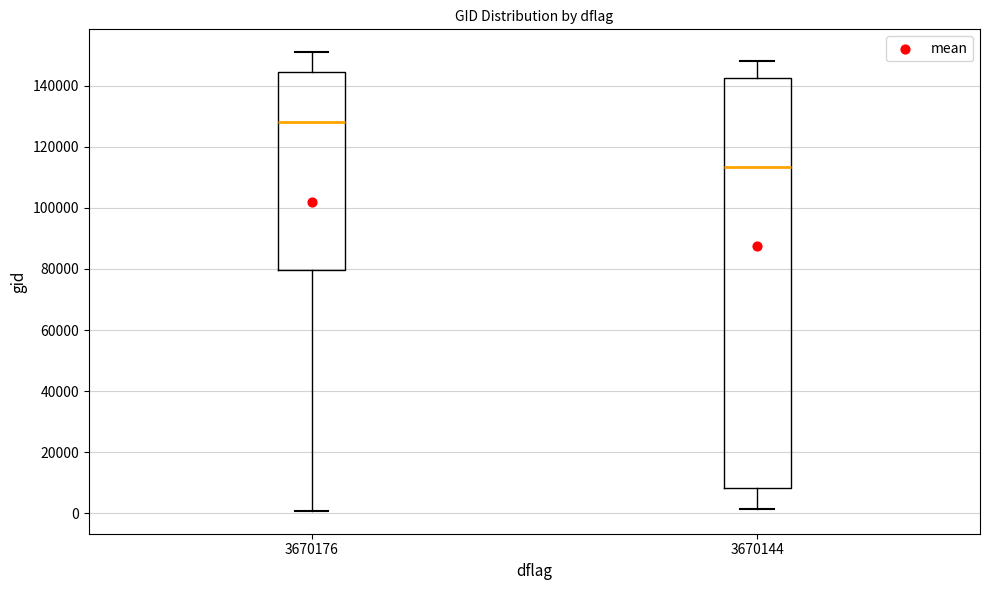

Reading left to right, read every box against the y-axis: the position of its median line, the range the box covers, and the ends of its whiskers. The values are not printed on the chart, so give them approximately, as read against the axis.

3670176: median 128000, box 80000 to 144000, whiskers 0 to 150000
3670144: median 114000, box 8000 to 142000, whiskers 2000 to 148000